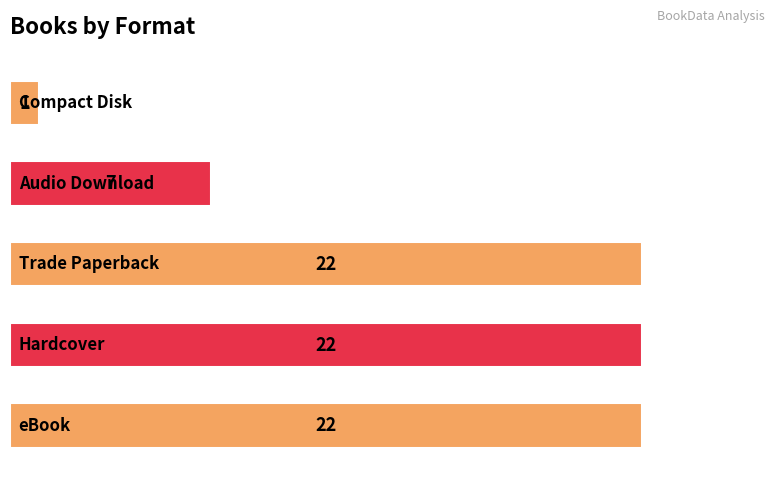

What is the average value?

15